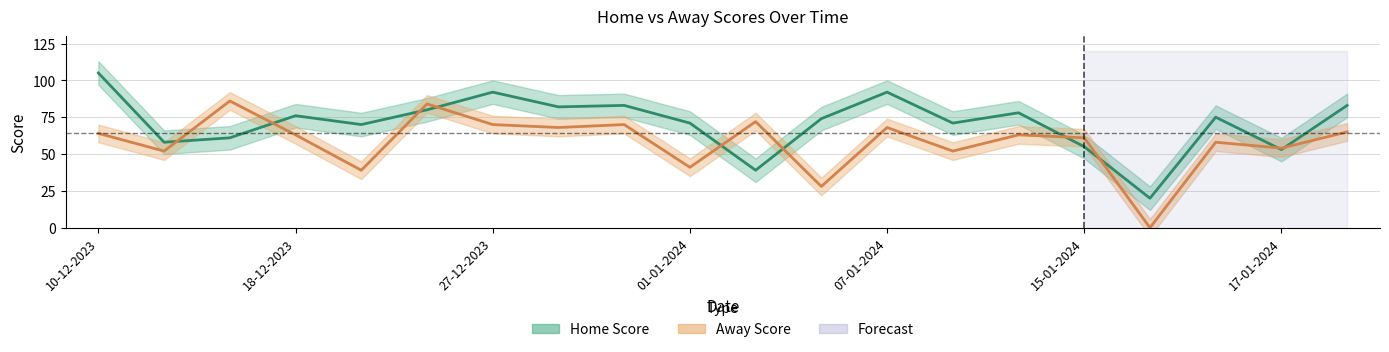

Where do Home Score and Away Score first cross each other?

11-12-2023 and 12-12-2023